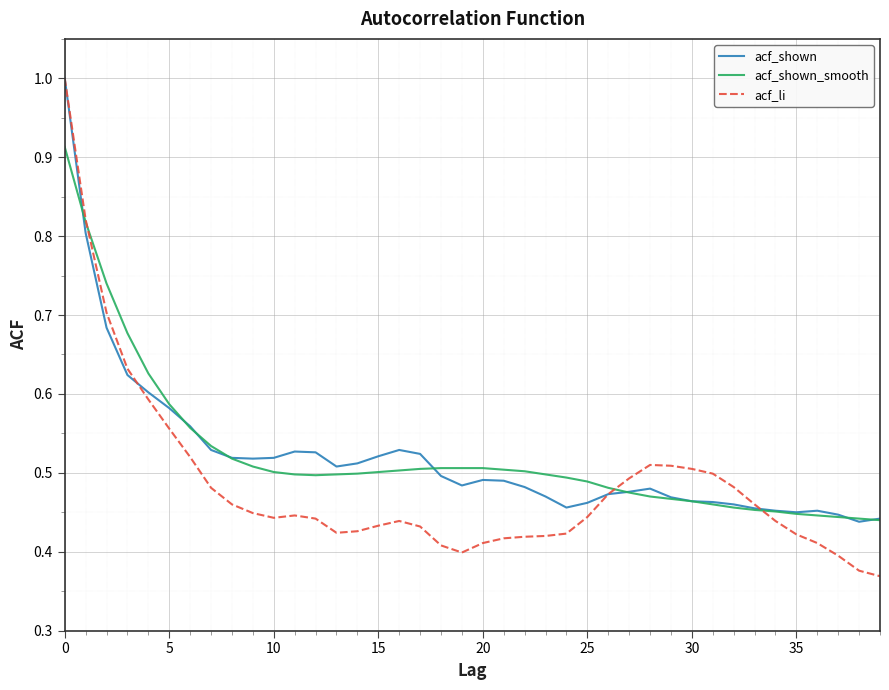

Which series has the largest range (max minus min)?

acf_li